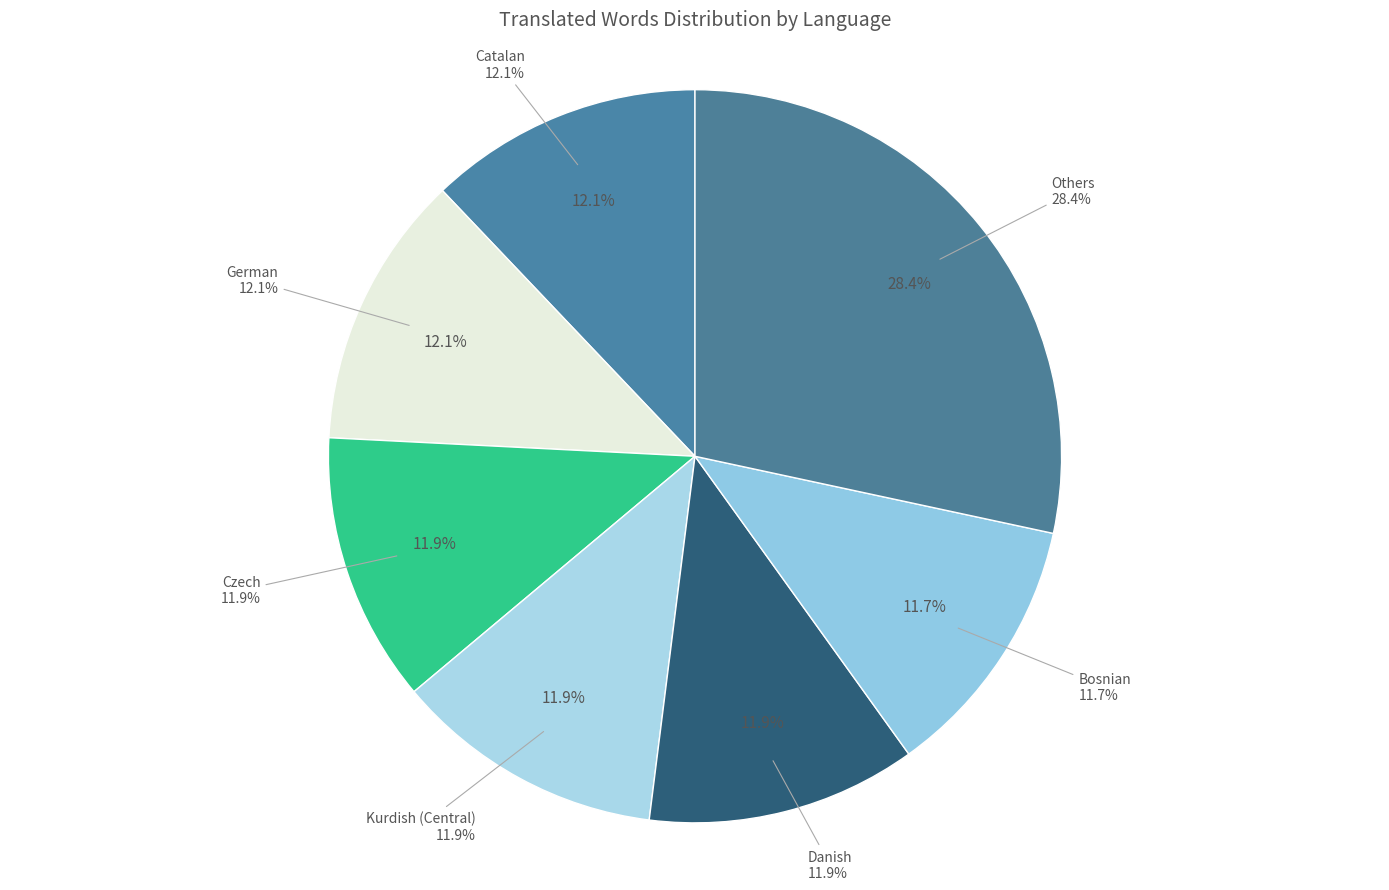

Does any single category account for the majority?

No